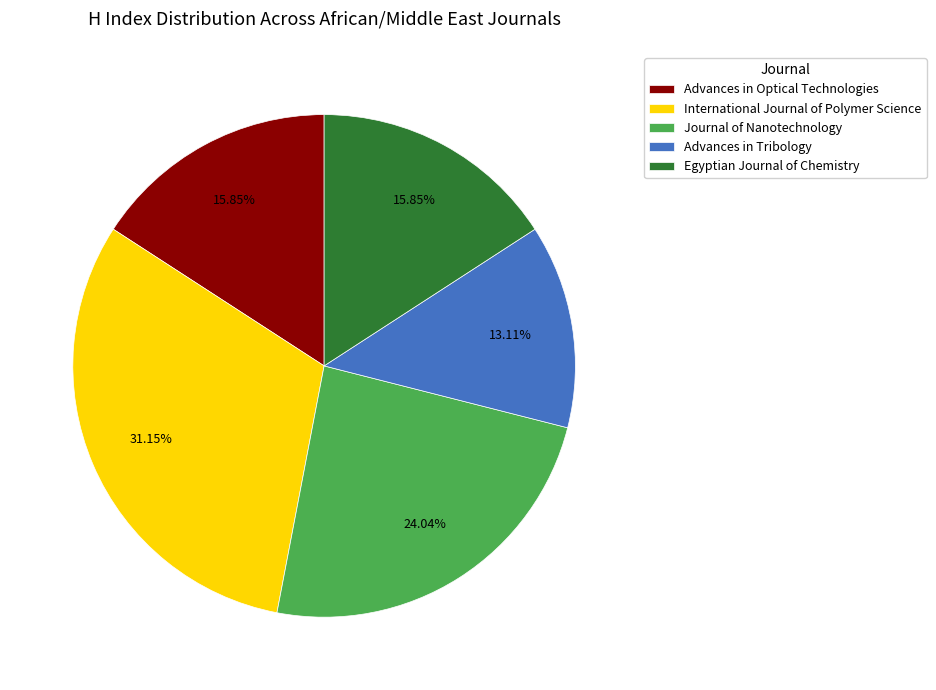

Which slice is the smallest?

Advances in Tribology